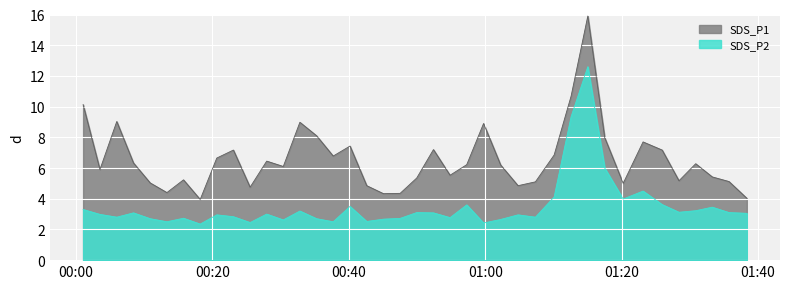

True or false: SDS_P2 and SDS_P1 cross at least once.

False